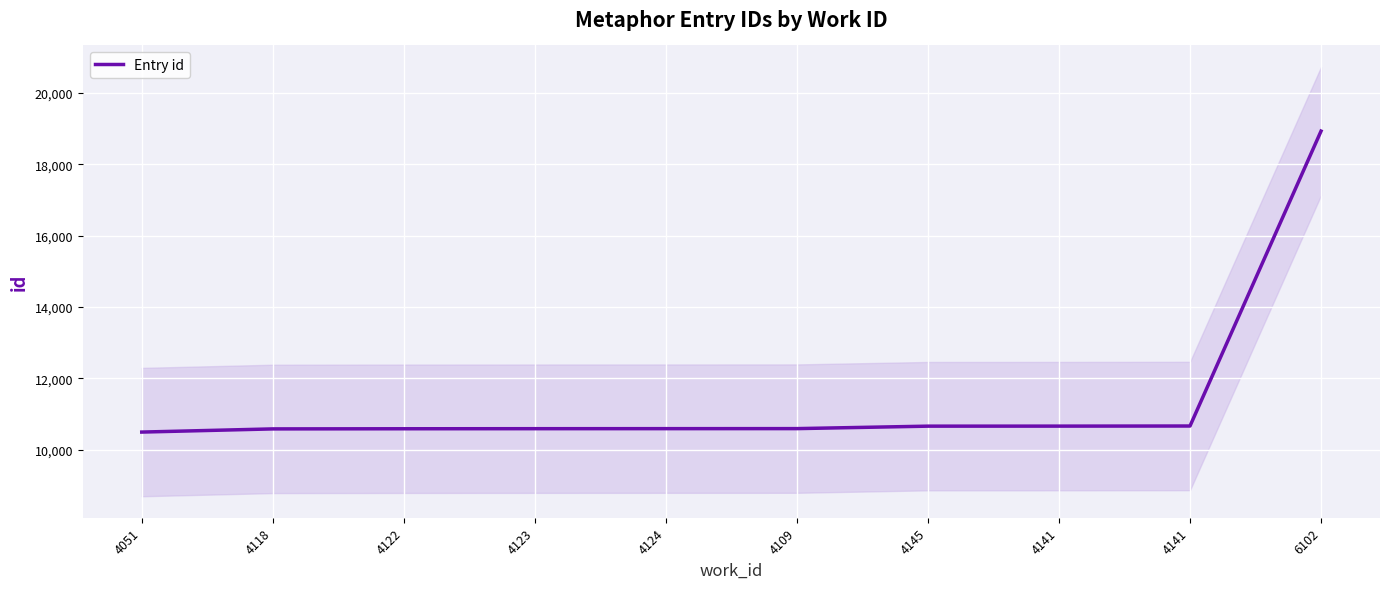

Which category has the highest value across all series?

6102